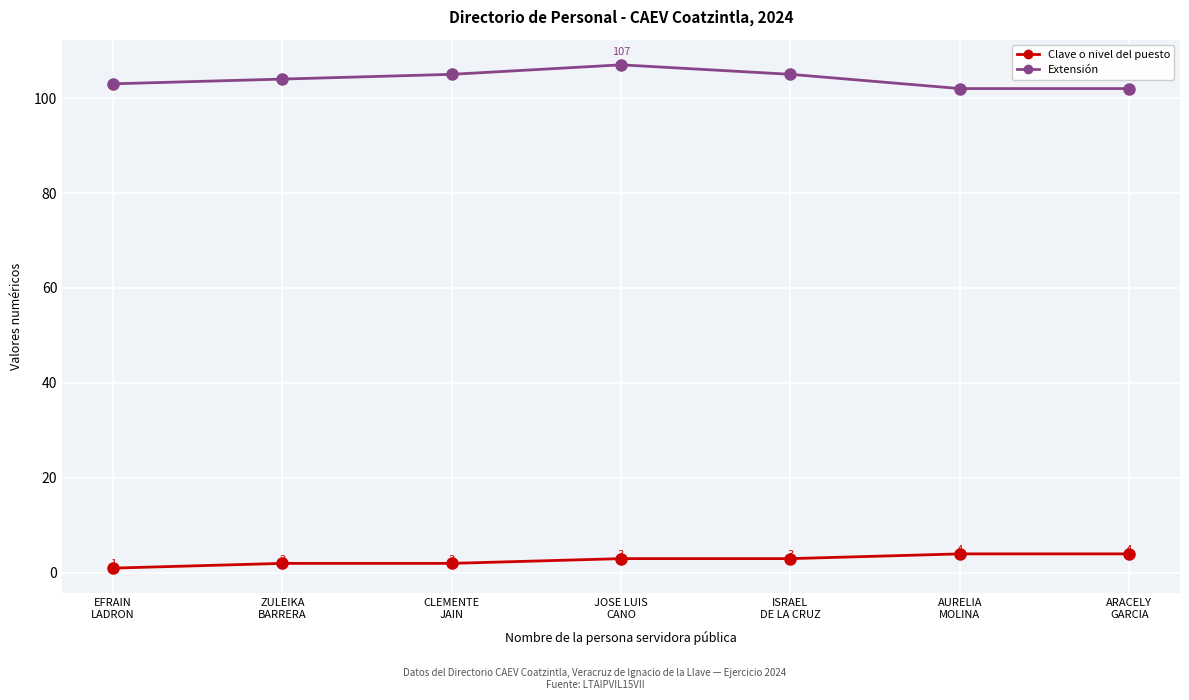

What are all the series names shown in the legend?

Clave o nivel del puesto, Extensión